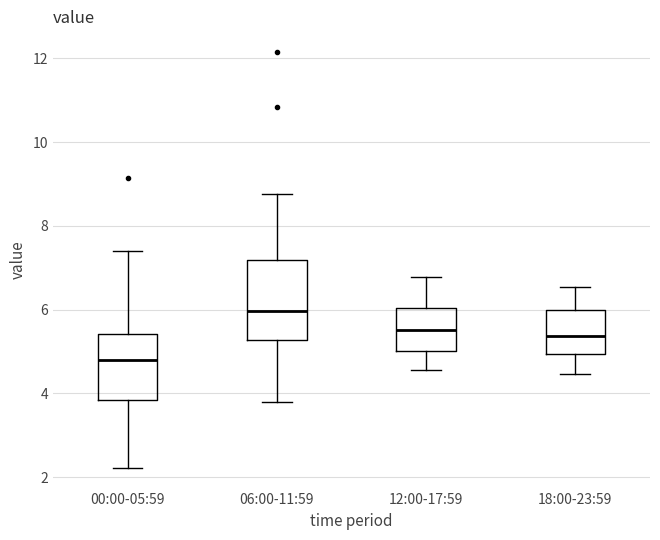

Reading left to right, read every box against the y-axis: the position of its median line, the range the box covers, and the ends of its whiskers. The values are not printed on the chart, so give them approximately, as read against the axis.

00:00-05:59: median 4.8, box 3.8 to 5.4, whiskers 2.2 to 7.4
06:00-11:59: median 6.0, box 5.2 to 7.2, whiskers 3.8 to 8.8
12:00-17:59: median 5.6, box 5.0 to 6.0, whiskers 4.6 to 6.8
18:00-23:59: median 5.4, box 5.0 to 6.0, whiskers 4.4 to 6.6